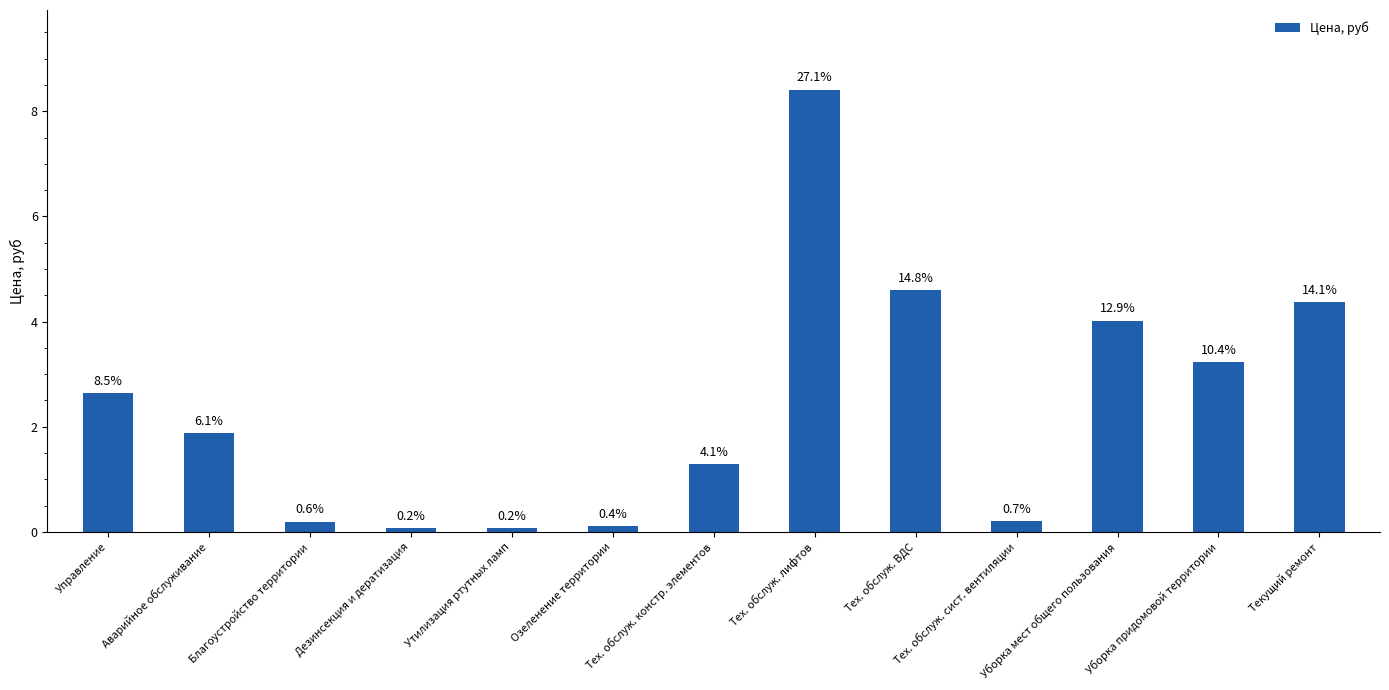

How many bars are there in total?

13